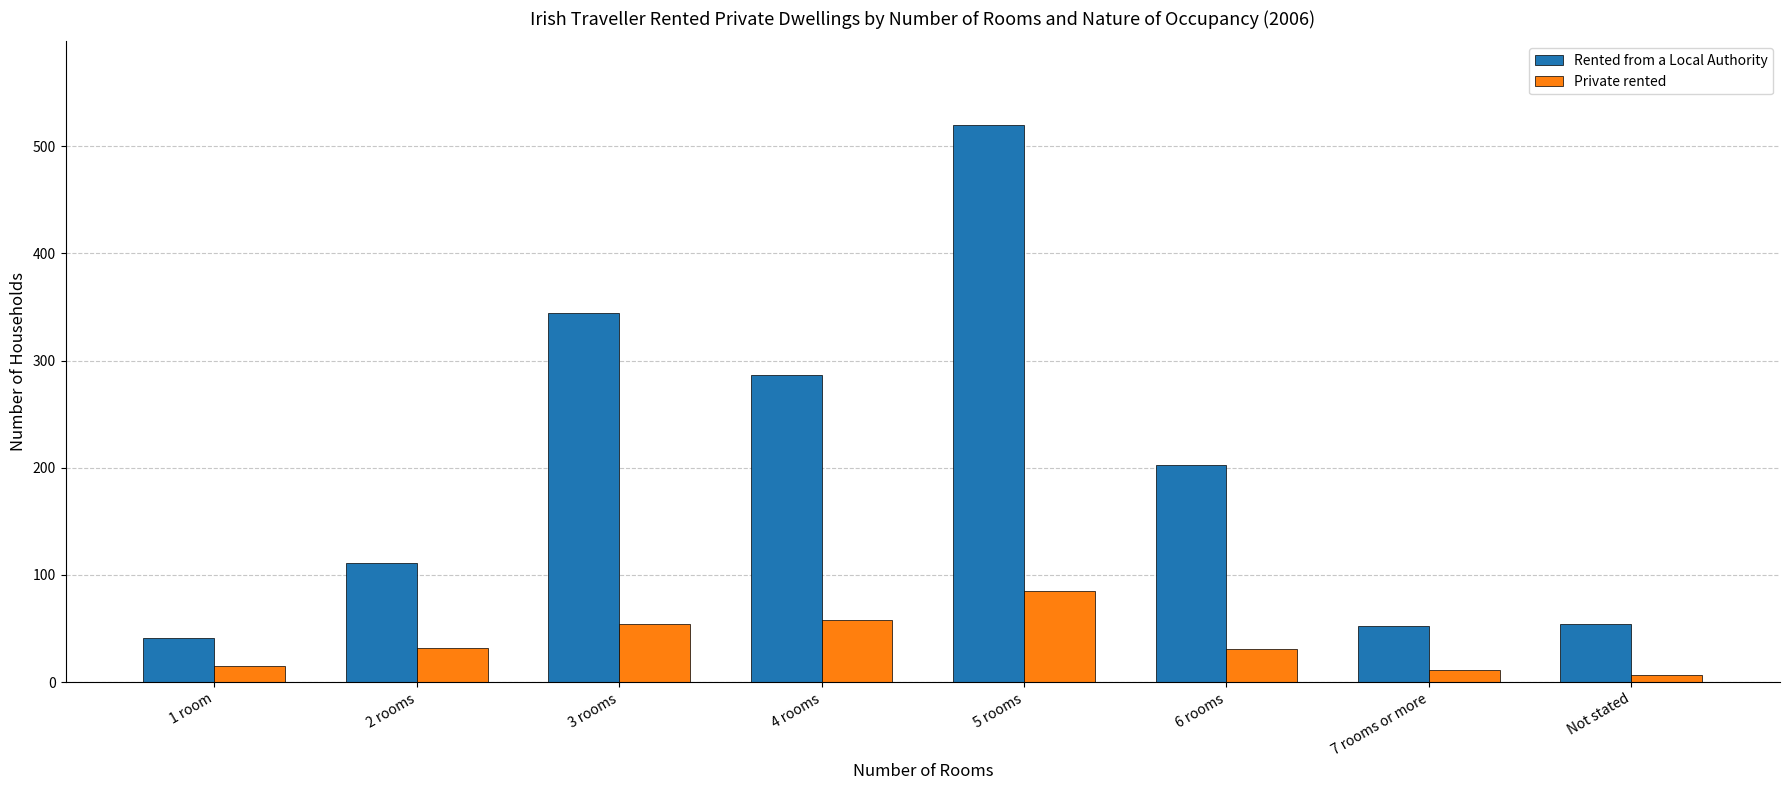

What are all the series names shown in the legend?

Rented from a Local Authority, Private rented